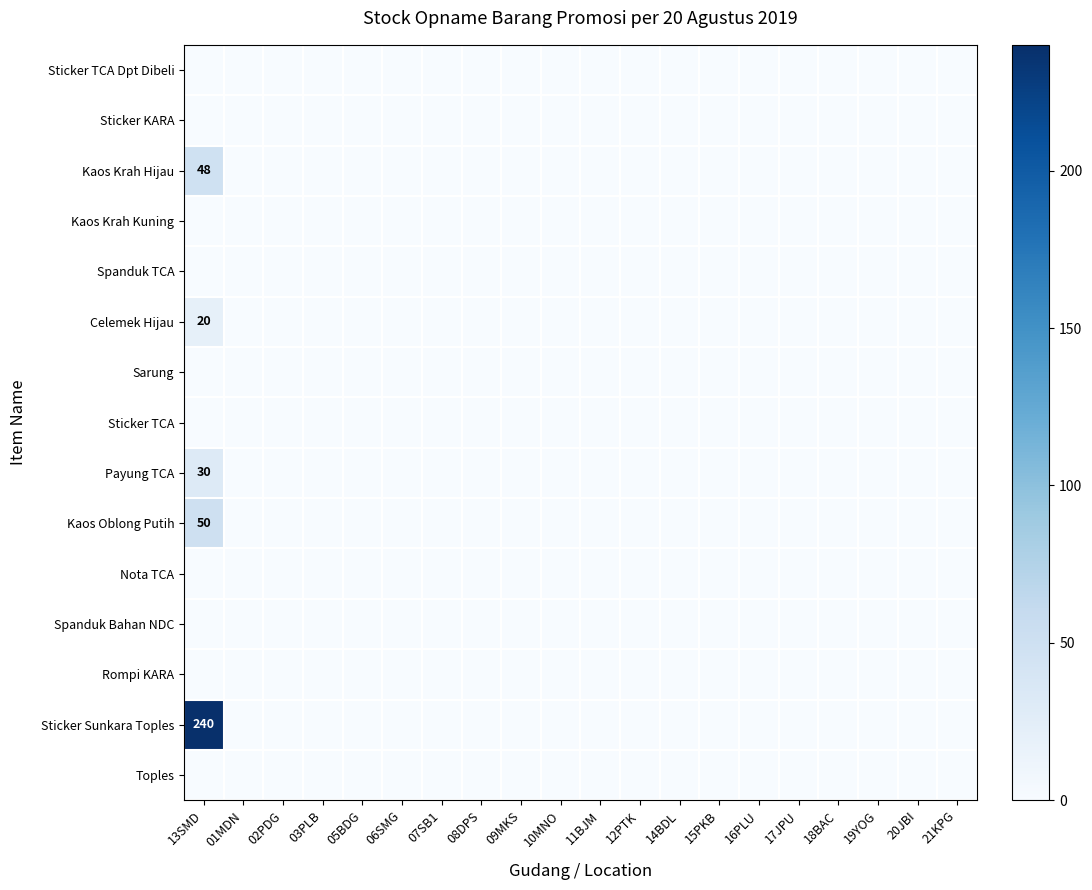

Rank the categories by Toples value from highest to lowest.

13SMD, 01MDN, 02PDG, 03PLB, 05BDG, 06SMG, 07SB1, 08DPS, 09MKS, 10MNO, 11BJM, 12PTK, 14BDL, 15PKB, 16PLU, 17JPU, 18BAC, 19YOG, 20JBI, 21KPG